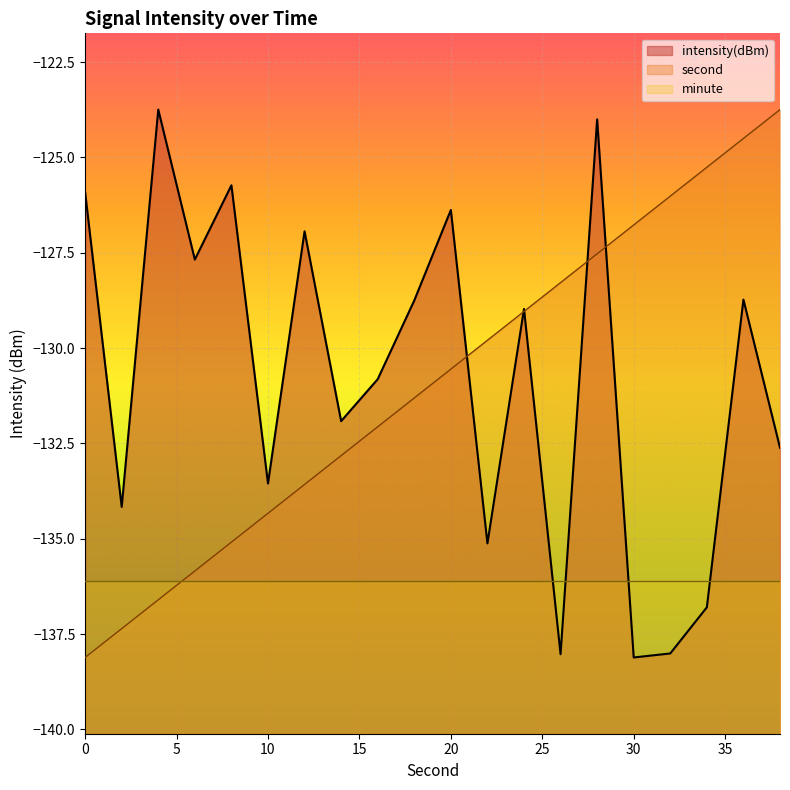

The value of second_norm at 34 is -125.3. True or false?

True